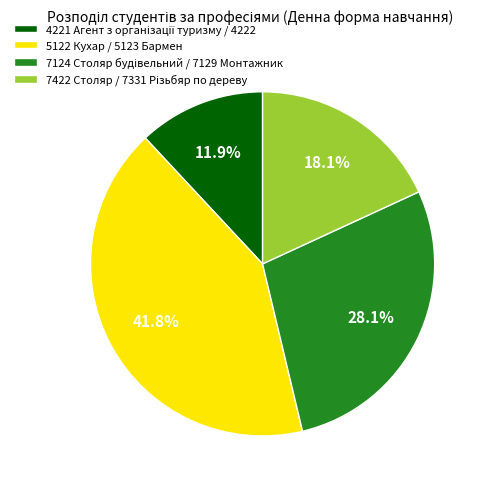

Which slice is the largest?

5122 Кухар / 5123 Бармен